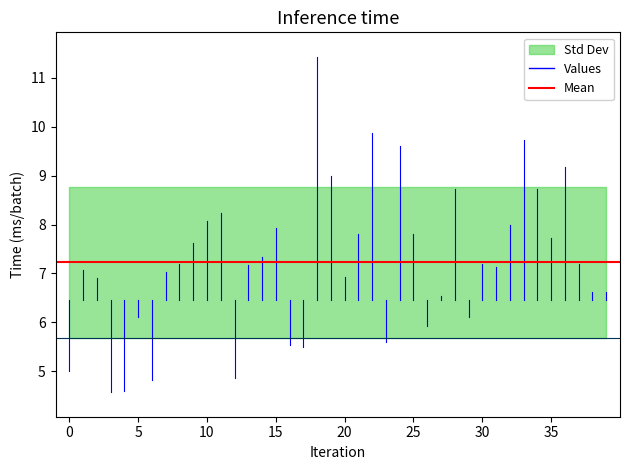

Which has a higher value, 8 or 16?

8